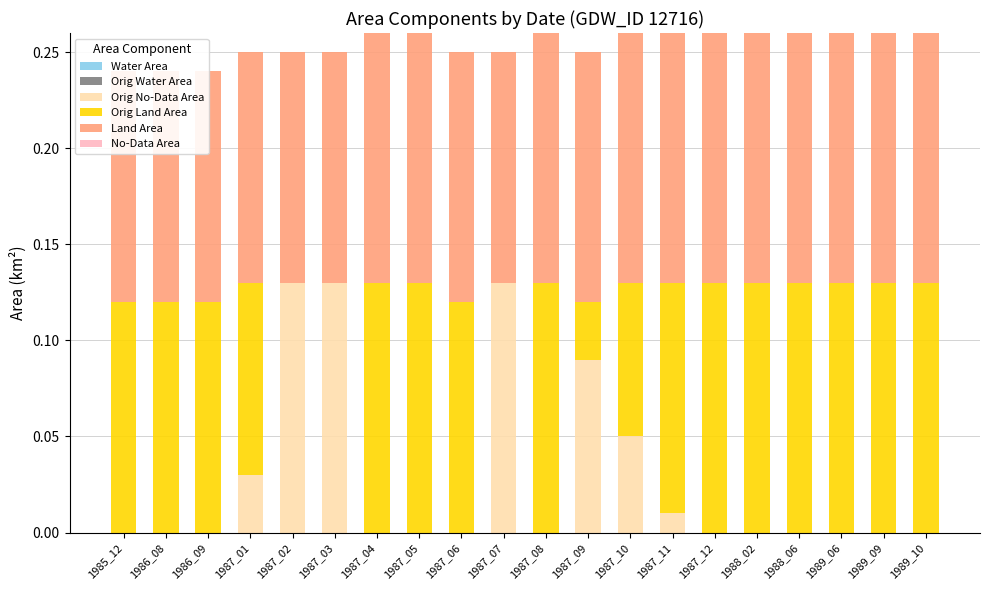

Read the Land Area value at 1987_03.

0.1